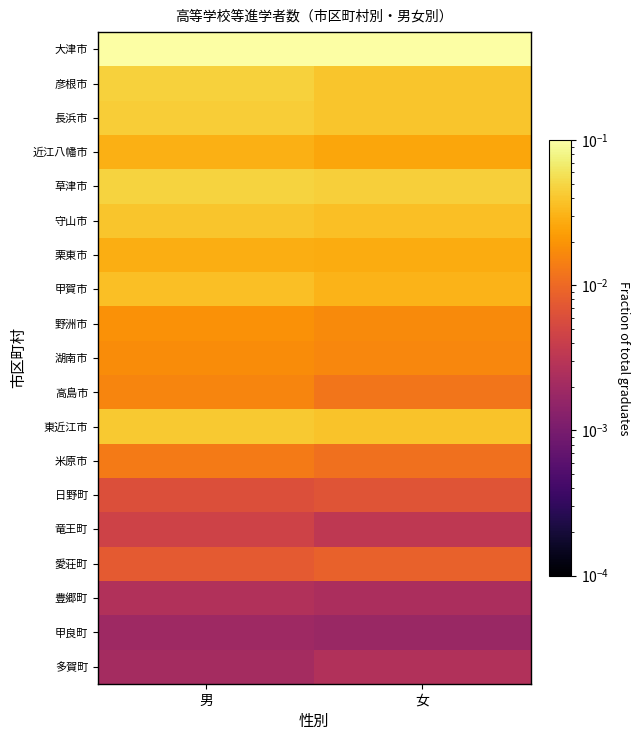

Reading right to left, transcribe all the data shown in this chart.

大津市: 女=0.1	男=0.1
彦根市: 女=0.0	男=0.0
長浜市: 女=0.0	男=0.0
近江八幡市: 女=0.0	男=0.0
草津市: 女=0.0	男=0.0
守山市: 女=0.0	男=0.0
栗東市: 女=0.0	男=0.0
甲賀市: 女=0.0	男=0.0
野洲市: 女=0.0	男=0.0
湖南市: 女=0.0	男=0.0
高島市: 女=0.0	男=0.0
東近江市: 女=0.0	男=0.0
米原市: 女=0.0	男=0.0
日野町: 女=0.0	男=0.0
竜王町: 女=0.0	男=0.0
愛荘町: 女=0.0	男=0.0
豊郷町: 女=0.0	男=0.0
甲良町: 女=0.0	男=0.0
多賀町: 女=0.0	男=0.0